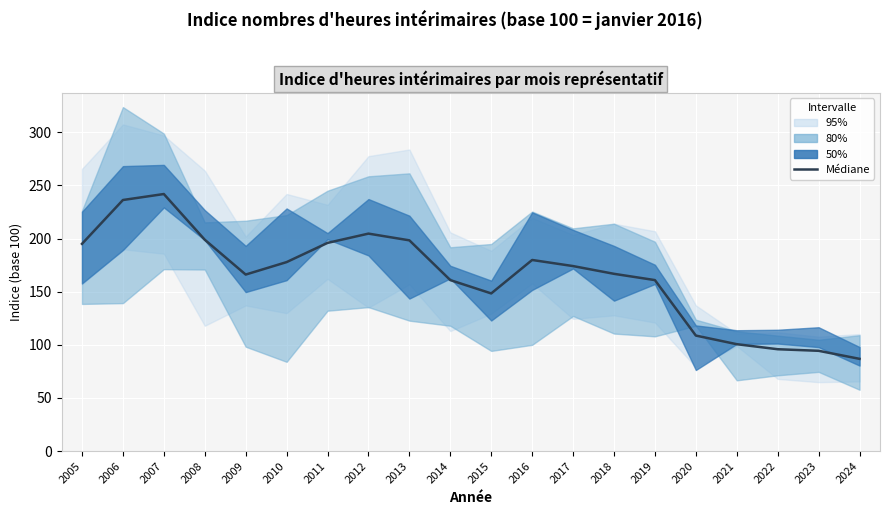

List the labels in order of value, largest first.

2007, 2006, 2012, 2008, 2013, 2011, 2005, 2016, 2010, 2017, 2018, 2009, 2014, 2019, 2015, 2020, 2021, 2022, 2023, 2024